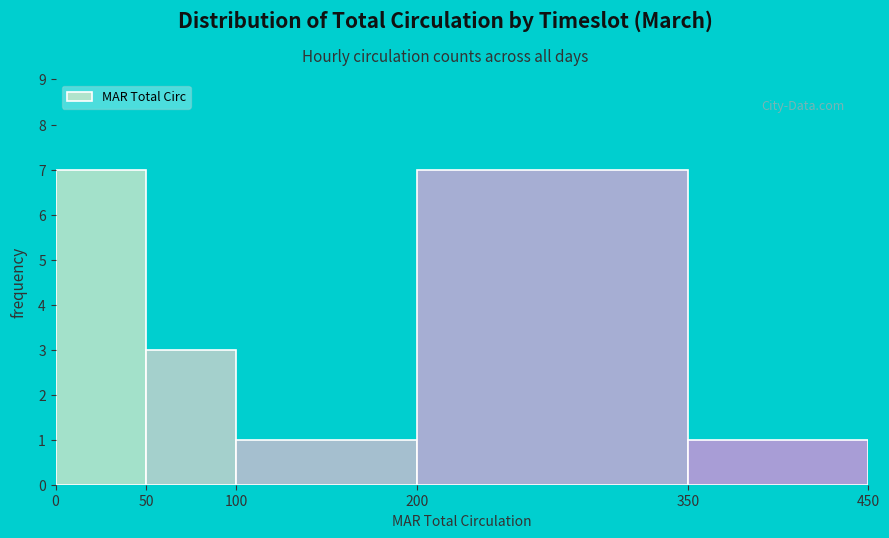

What is the height of the bar covering 50 to 100 on the x-axis? The values are not printed on the chart, so give them approximately, as read against the axis.

3